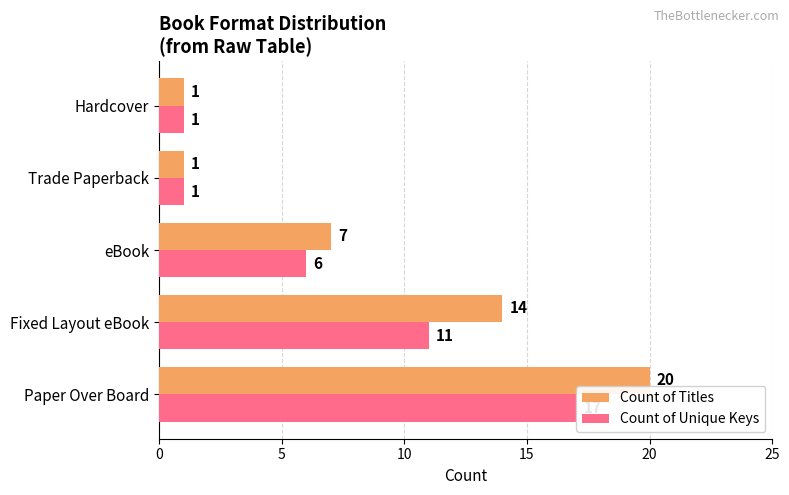

What is the highest value of the Count of Unique Keys series?

17